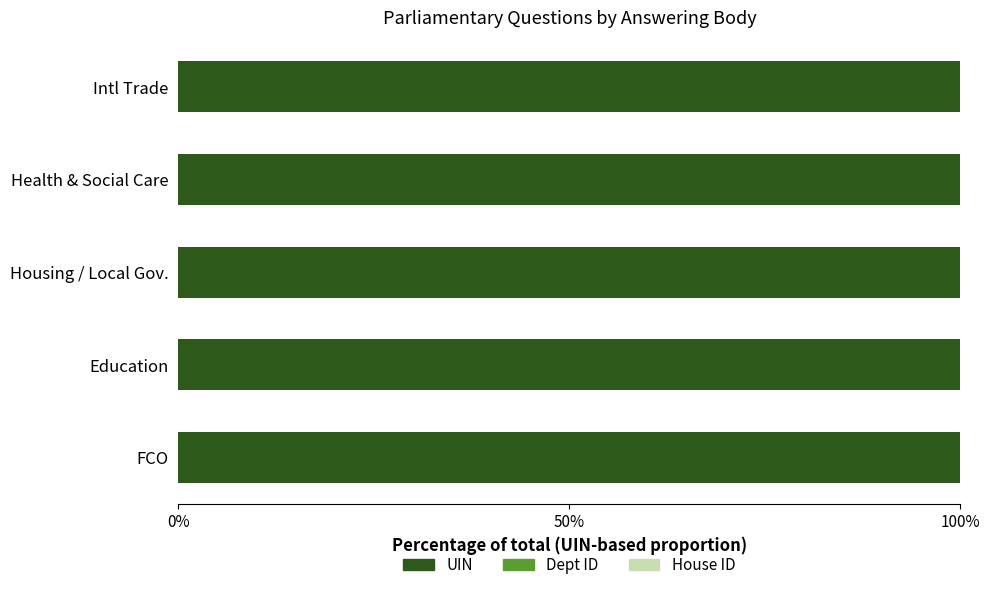

Is it true that UIN equals 100.0 at FCO?

True